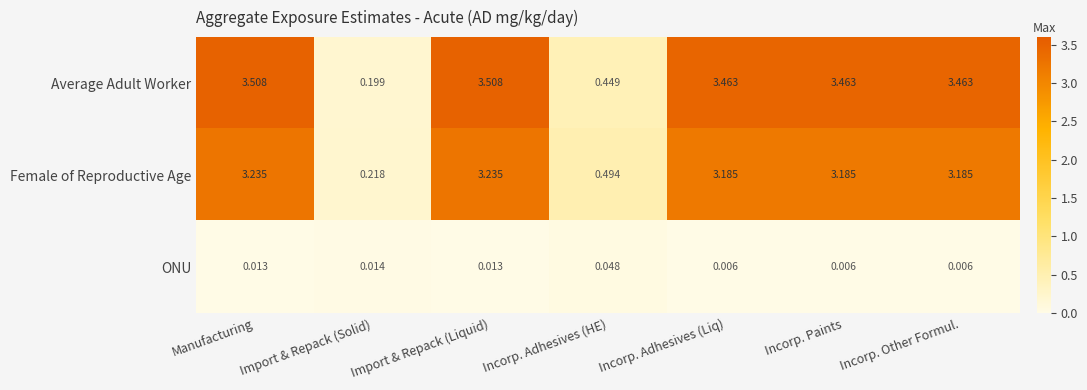

At Incorp. Adhesives (Liq), list the series in order from smallest to largest.

ONU, Female of Reproductive Age, Average Adult Worker